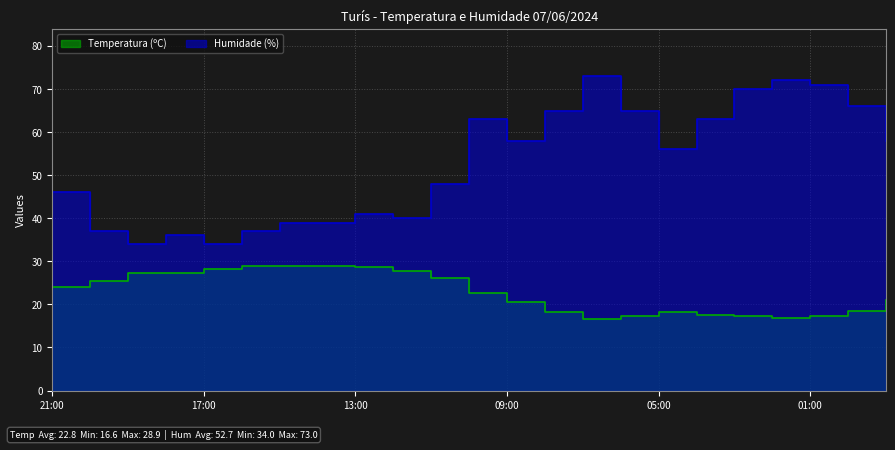

What is the minimum value shown in the chart?

16.6